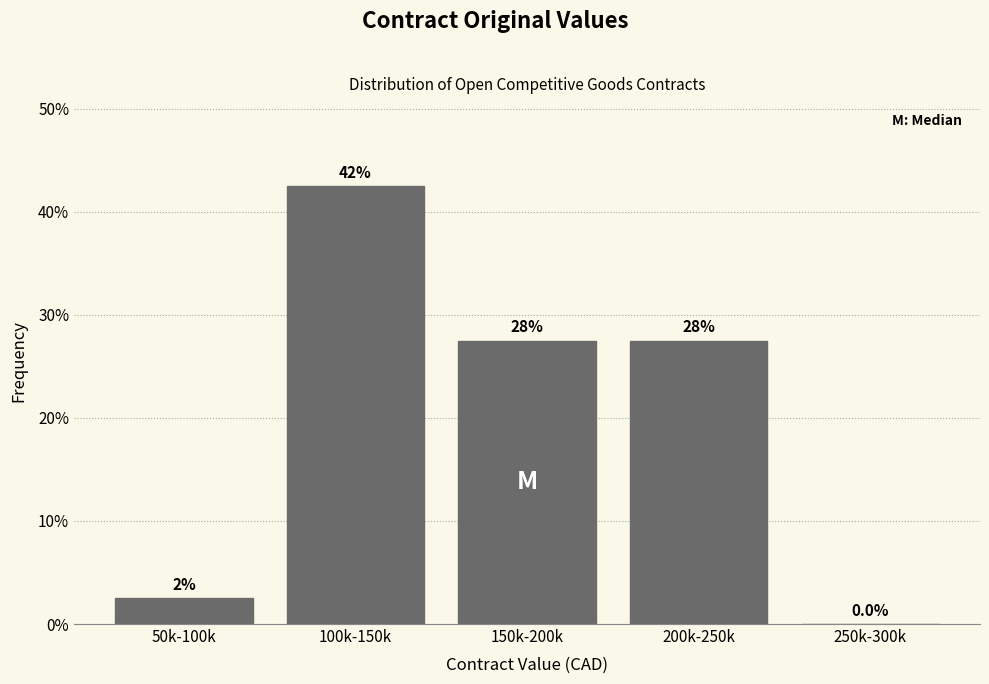

Are the bars horizontal?

No